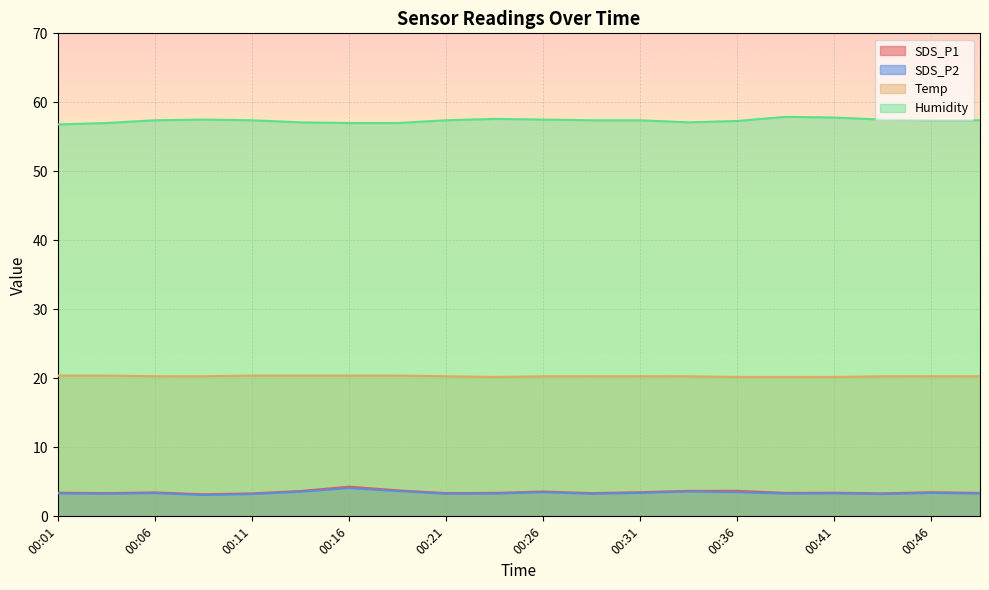

Is the value of Temp at 00:26 greater than the value of SDS_P2 at 00:33?

Yes